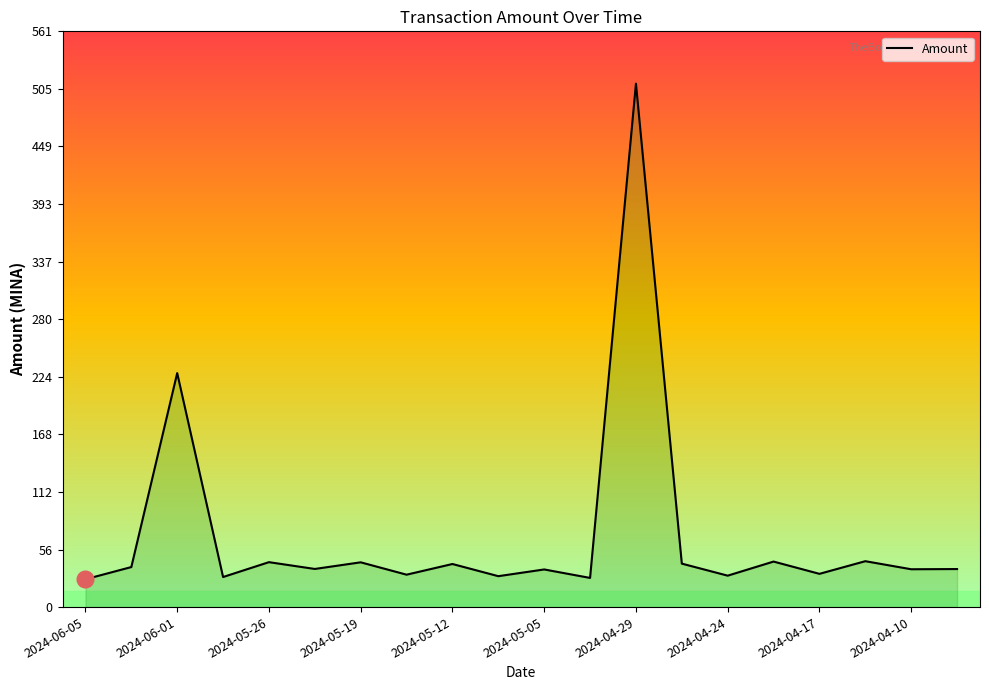

What is the difference between the maximum and minimum values?

482.9